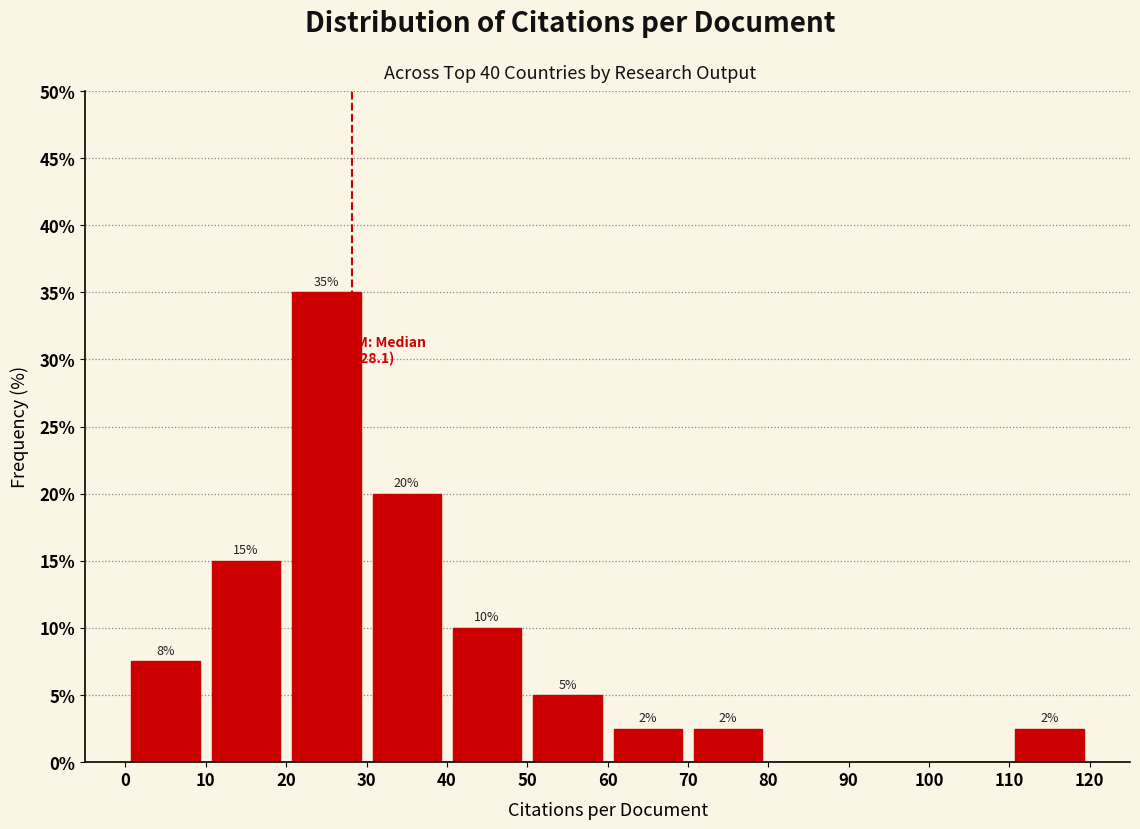

Which range on the x-axis has the tallest bar?

20 to 30